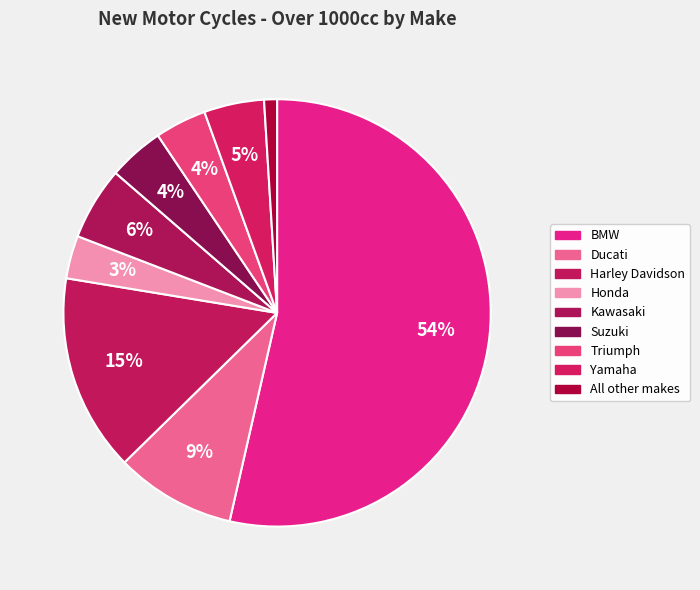

Is there a majority slice in this chart?

Yes